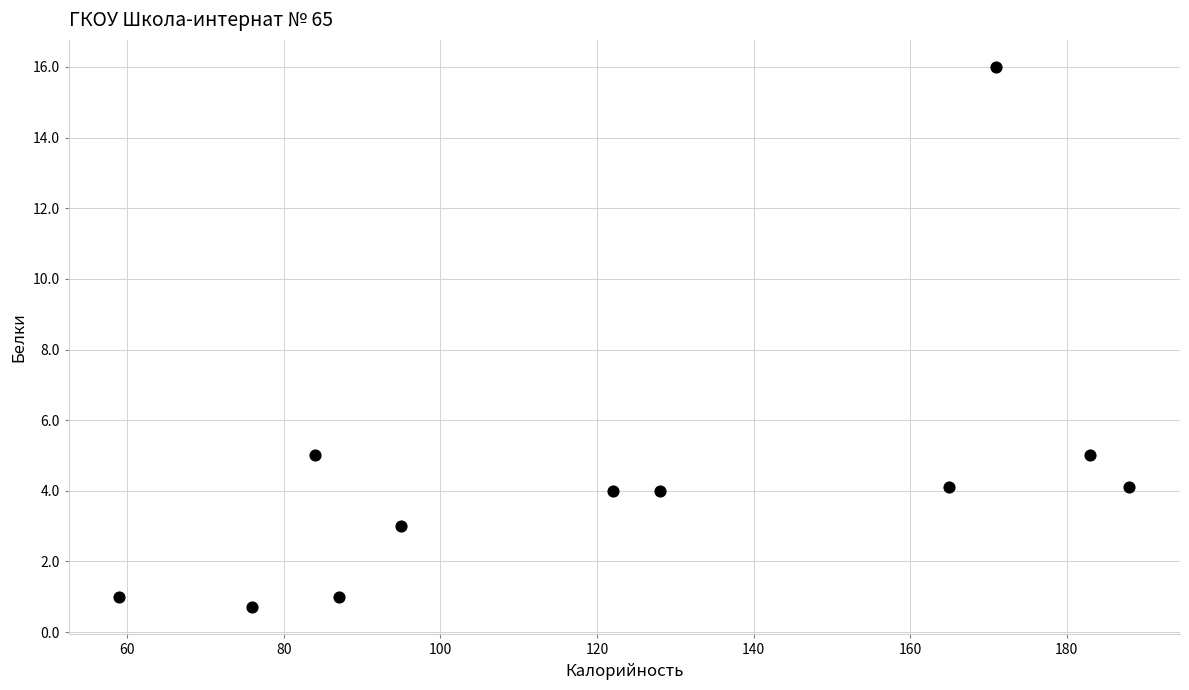

What is the average Y value?

4.4